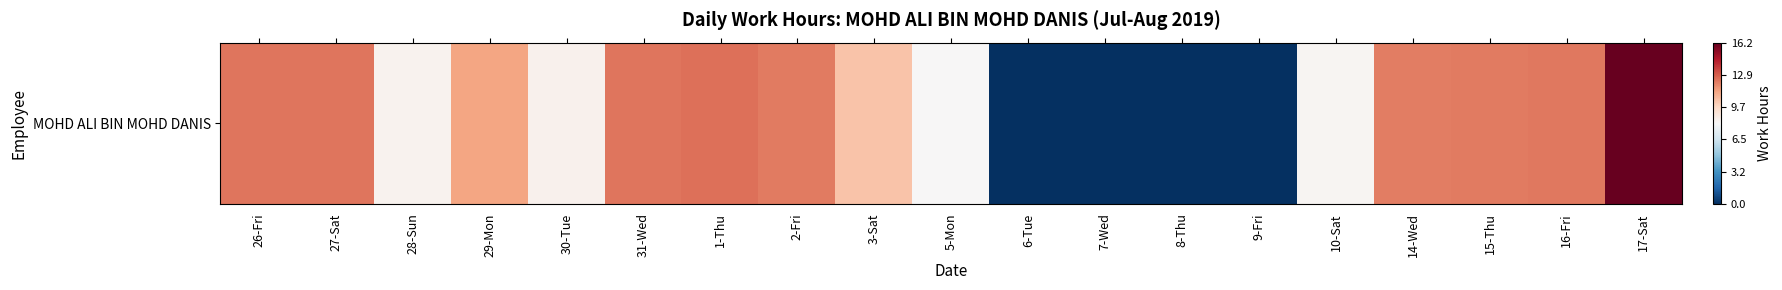

Count the number of values greater than 11.

10